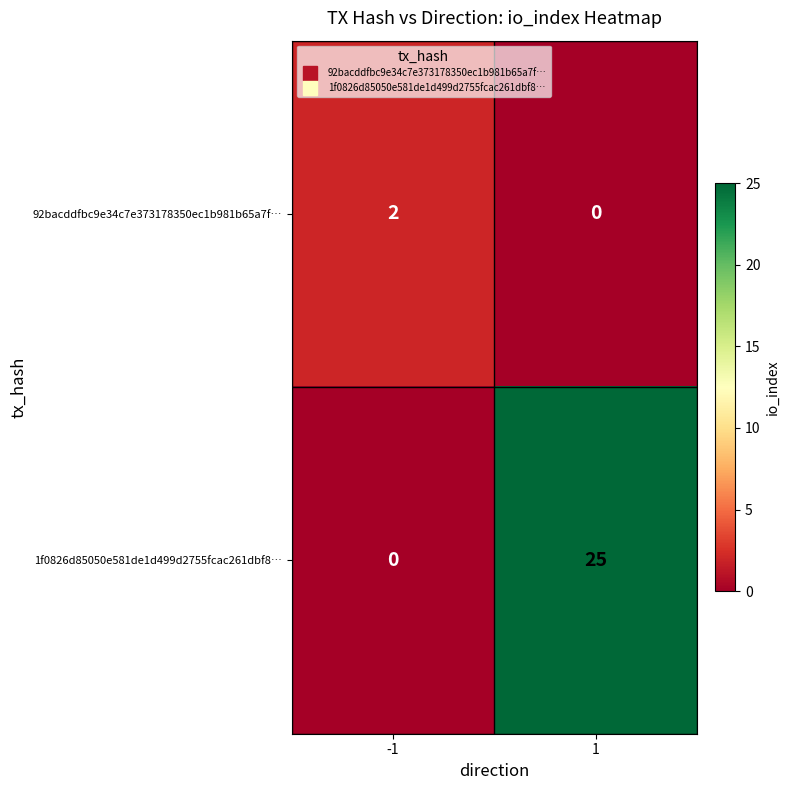

True or false: 92bacddfbc9e34c7e373178350ec1b981b65a7f… has a value of 0 at 1.

True